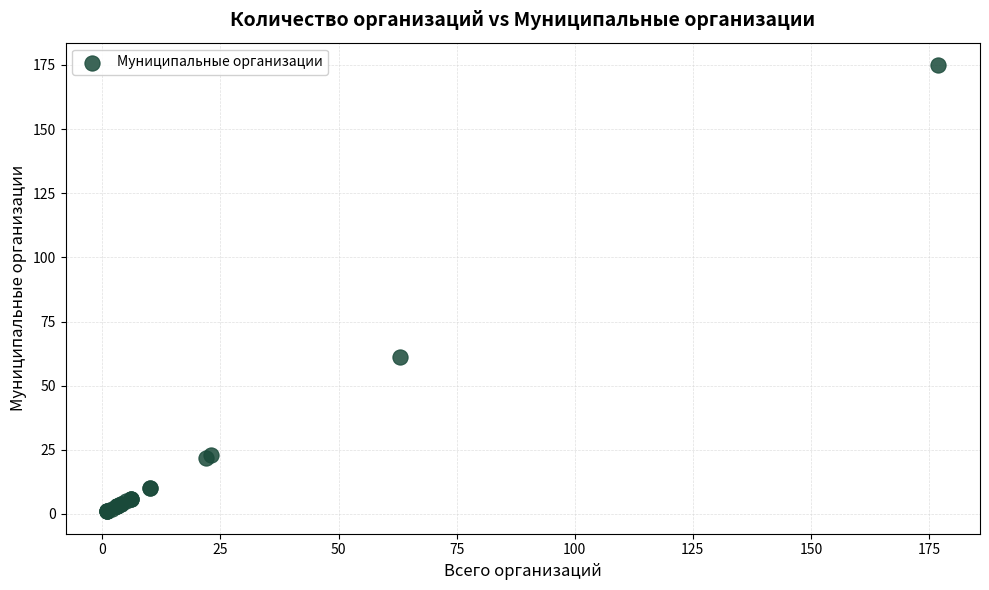

What Y value in the scatter plot is closest to 88?

61